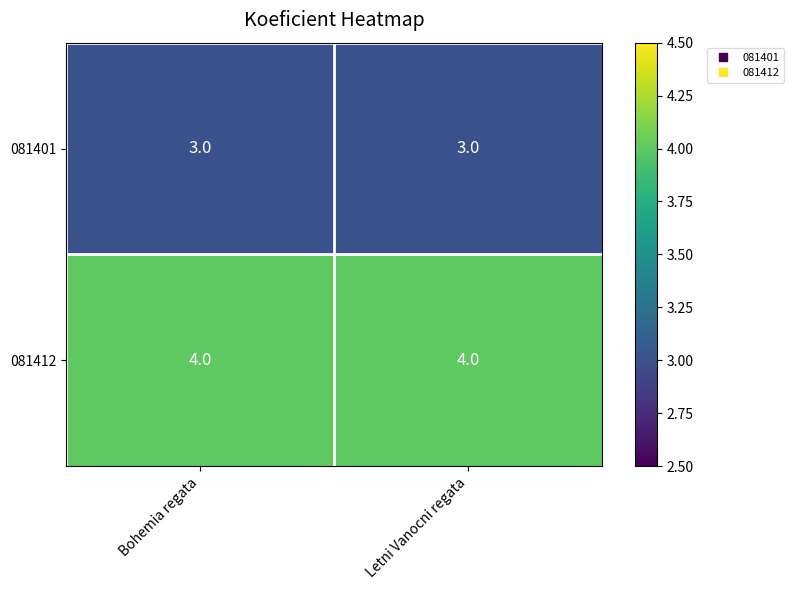

At Bohemia regata, list the series in order from smallest to largest.

081401, 081412